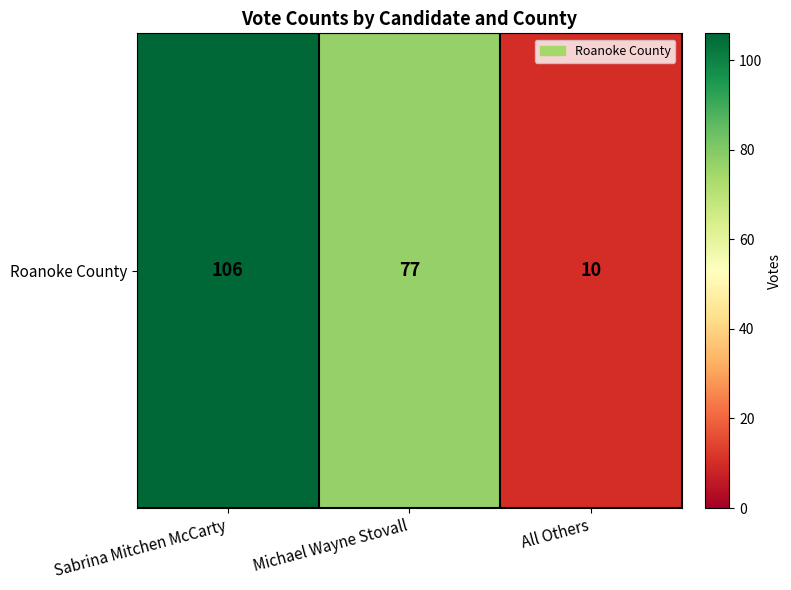

Reading right to left, transcribe all the data shown in this chart.

All Others=10	Michael Wayne Stovall=77	Sabrina Mitchen McCarty=106